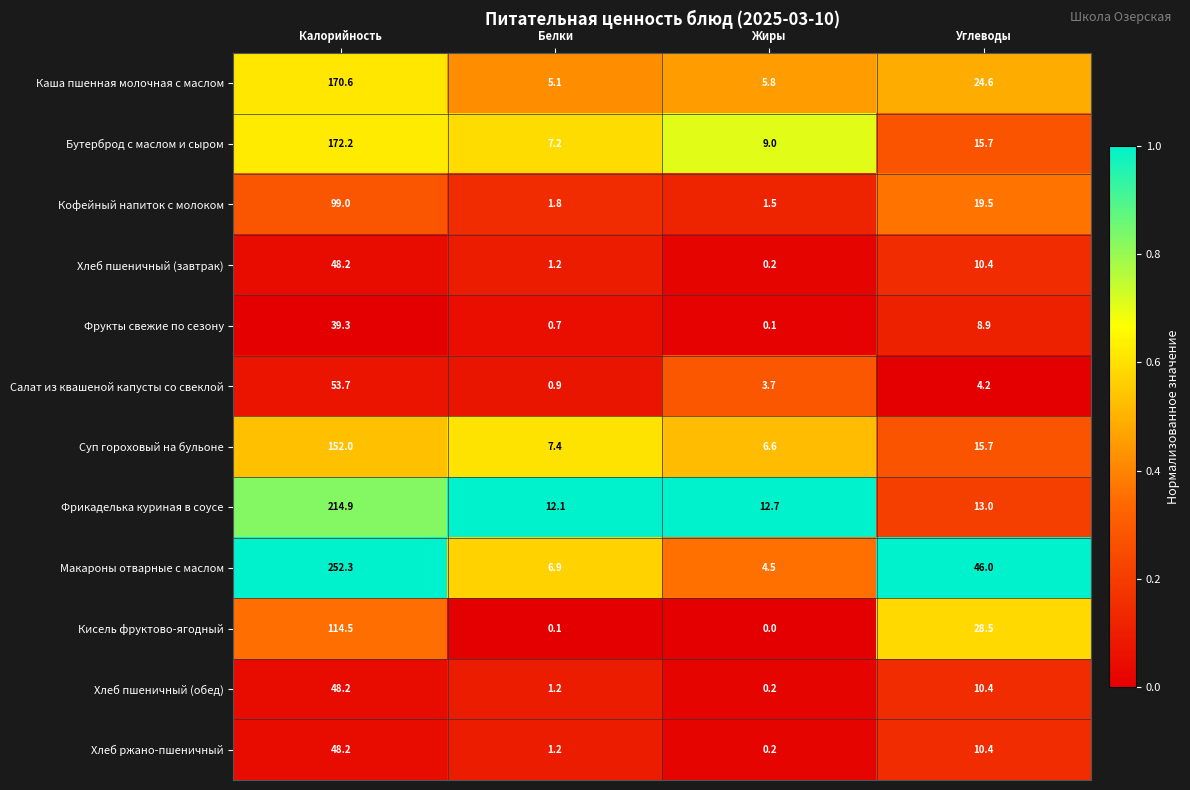

What is the sum of the Кофейный напиток с молоком values at Калорийность and Белки?

100.8